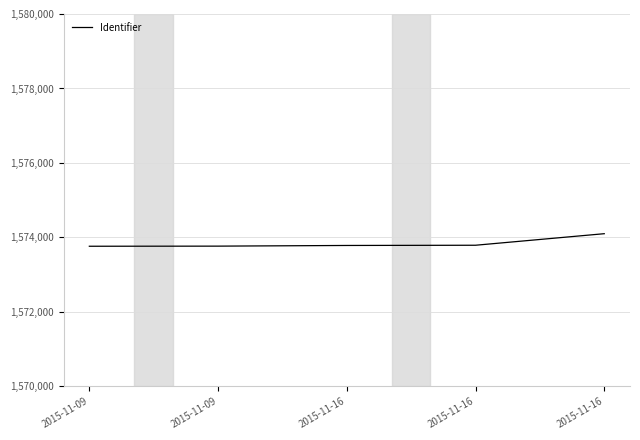

At which category does the chart reach its minimum across all series?

2015-11-09